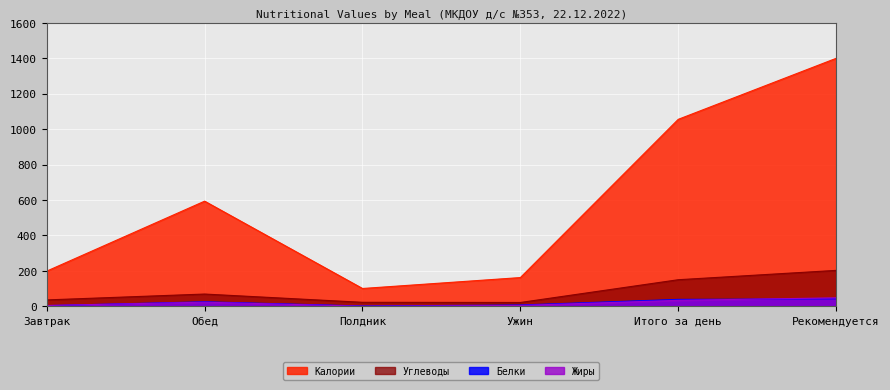

Reading left to right, list all the values displayed in this chart.

Углеводы: Завтрак=36.3	Обед=69.4	Полдник=22.8	Ужин=21.8	Итого за день=150.2	Рекомендуется=203.0
Калории: Завтрак=198.8	Обед=593.7	Полдник=100.8	Ужин=162.4	Итого за день=1055.6	Рекомендуется=1400.0
Белки: Завтрак=3.9	Обед=25.7	Полдник=2.0	Ужин=7.6	Итого за день=39.2	Рекомендуется=42.0
Жиры: Завтрак=4.7	Обед=23.5	Полдник=0.7	Ужин=5.0	Итого за день=33.9	Рекомендуется=48.0